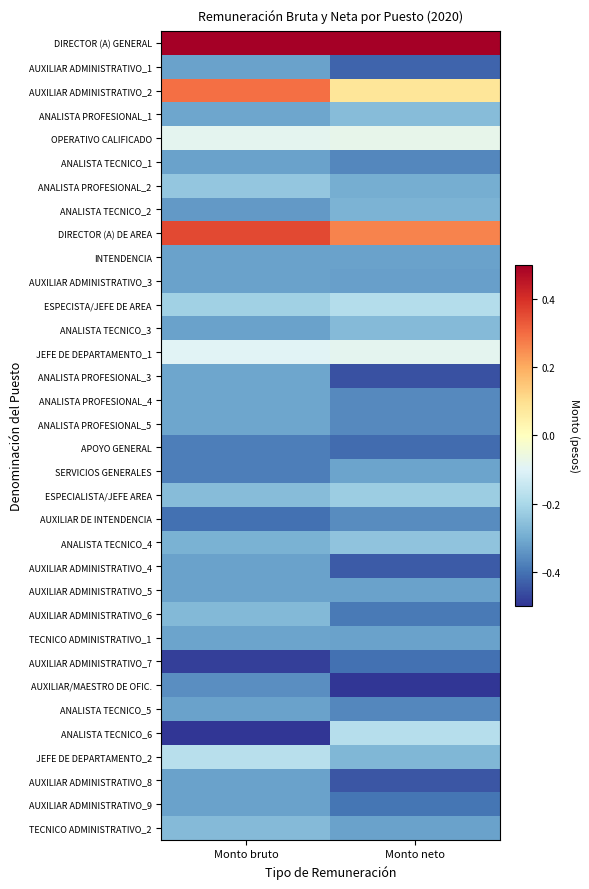

Reading left to right, what are all the values shown in this chart?

DIRECTOR (A) GENERAL: Monto bruto=0.5	Monto neto=0.5
AUXILIAR ADMINISTRATIVO_1: Monto bruto=-0.3	Monto neto=-0.4
AUXILIAR ADMINISTRATIVO_2: Monto bruto=0.3	Monto neto=0.1
ANALISTA PROFESIONAL_1: Monto bruto=-0.3	Monto neto=-0.3
OPERATIVO CALIFICADO: Monto bruto=-0.1	Monto neto=-0.1
ANALISTA TECNICO_1: Monto bruto=-0.3	Monto neto=-0.4
ANALISTA PROFESIONAL_2: Monto bruto=-0.2	Monto neto=-0.3
ANALISTA TECNICO_2: Monto bruto=-0.3	Monto neto=-0.3
DIRECTOR (A) DE AREA: Monto bruto=0.4	Monto neto=0.3
INTENDENCIA: Monto bruto=-0.3	Monto neto=-0.3
AUXILIAR ADMINISTRATIVO_3: Monto bruto=-0.3	Monto neto=-0.3
ESPECISTA/JEFE DE AREA: Monto bruto=-0.2	Monto neto=-0.2
ANALISTA TECNICO_3: Monto bruto=-0.3	Monto neto=-0.3
JEFE DE DEPARTAMENTO_1: Monto bruto=-0.1	Monto neto=-0.1
ANALISTA PROFESIONAL_3: Monto bruto=-0.3	Monto neto=-0.5
ANALISTA PROFESIONAL_4: Monto bruto=-0.3	Monto neto=-0.4
ANALISTA PROFESIONAL_5: Monto bruto=-0.3	Monto neto=-0.4
APOYO GENERAL: Monto bruto=-0.4	Monto neto=-0.4
SERVICIOS GENERALES: Monto bruto=-0.4	Monto neto=-0.3
ESPECIALISTA/JEFE AREA: Monto bruto=-0.3	Monto neto=-0.2
AUXILIAR DE INTENDENCIA: Monto bruto=-0.4	Monto neto=-0.4
ANALISTA TECNICO_4: Monto bruto=-0.3	Monto neto=-0.2
AUXILIAR ADMINISTRATIVO_4: Monto bruto=-0.3	Monto neto=-0.4
AUXILIAR ADMINISTRATIVO_5: Monto bruto=-0.3	Monto neto=-0.3
AUXILIAR ADMINISTRATIVO_6: Monto bruto=-0.3	Monto neto=-0.4
TECNICO ADMINISTRATIVO_1: Monto bruto=-0.3	Monto neto=-0.3
AUXILIAR ADMINISTRATIVO_7: Monto bruto=-0.5	Monto neto=-0.4
AUXILIAR/MAESTRO DE OFIC.: Monto bruto=-0.4	Monto neto=-0.5
ANALISTA TECNICO_5: Monto bruto=-0.3	Monto neto=-0.4
ANALISTA TECNICO_6: Monto bruto=-0.5	Monto neto=-0.2
JEFE DE DEPARTAMENTO_2: Monto bruto=-0.2	Monto neto=-0.3
AUXILIAR ADMINISTRATIVO_8: Monto bruto=-0.3	Monto neto=-0.4
AUXILIAR ADMINISTRATIVO_9: Monto bruto=-0.3	Monto neto=-0.4
TECNICO ADMINISTRATIVO_2: Monto bruto=-0.3	Monto neto=-0.3